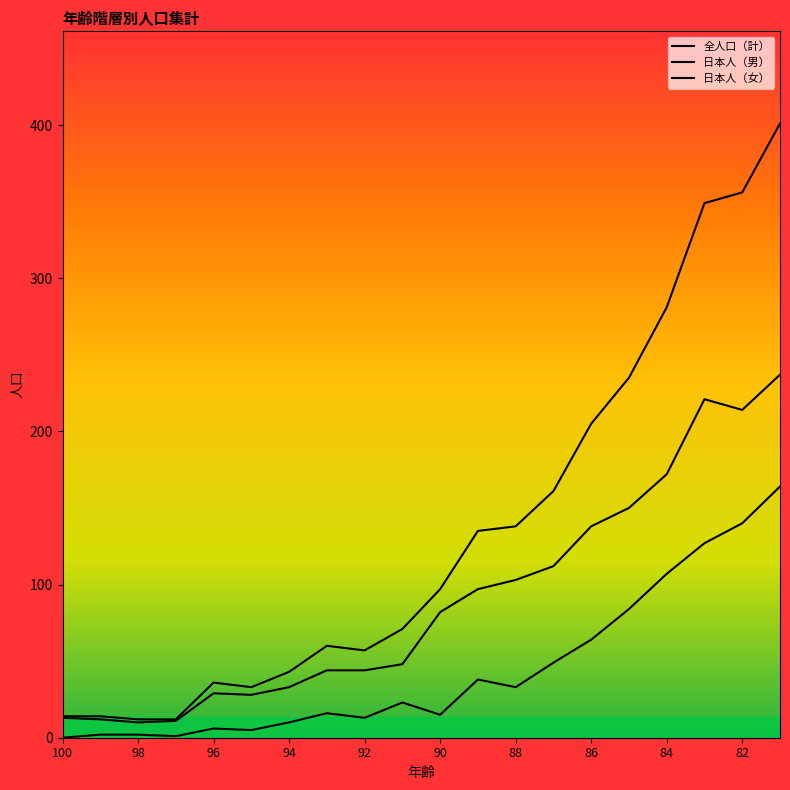

True or false: 全人口（計） and 日本人（女） cross at least once.

False